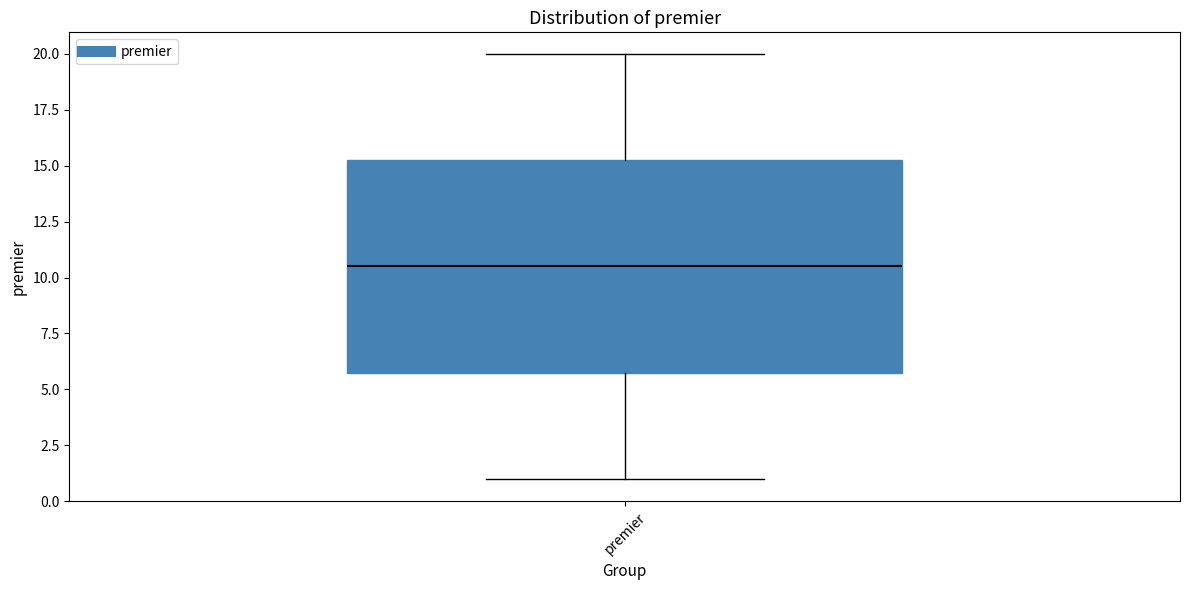

Read this box plot against the y-axis: the position of the median line, the range covered by the box, and the ends of both whiskers. The values are not printed on the chart, so give them approximately, as read against the axis.

median 10.5, box 6.0 to 15.5, whiskers 1.0 to 20.0